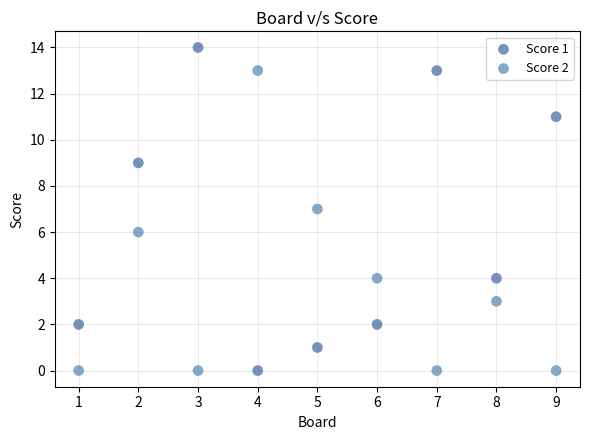

Which series has the widest spread of Y values?

Score 1